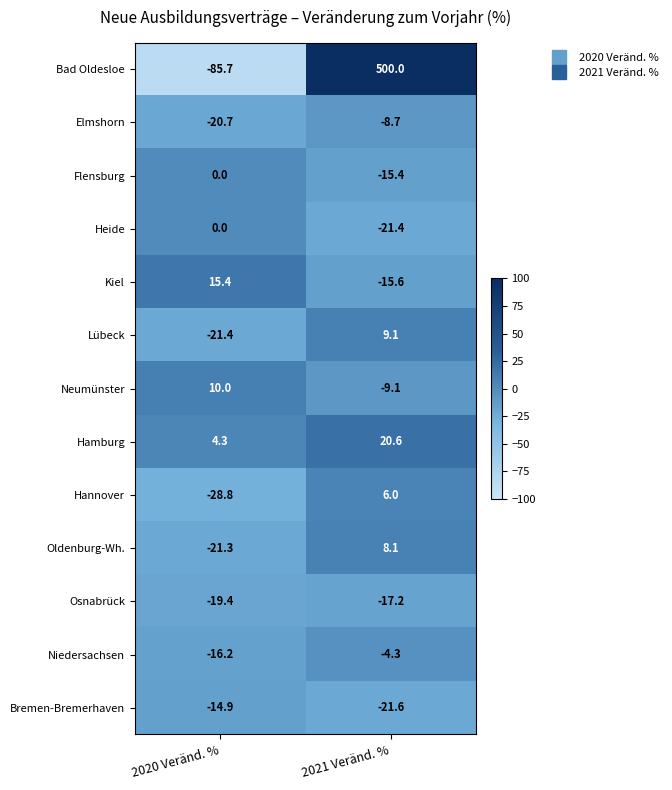

What is the spread (max minus min) of values at 2021 Veränd. %?

521.6